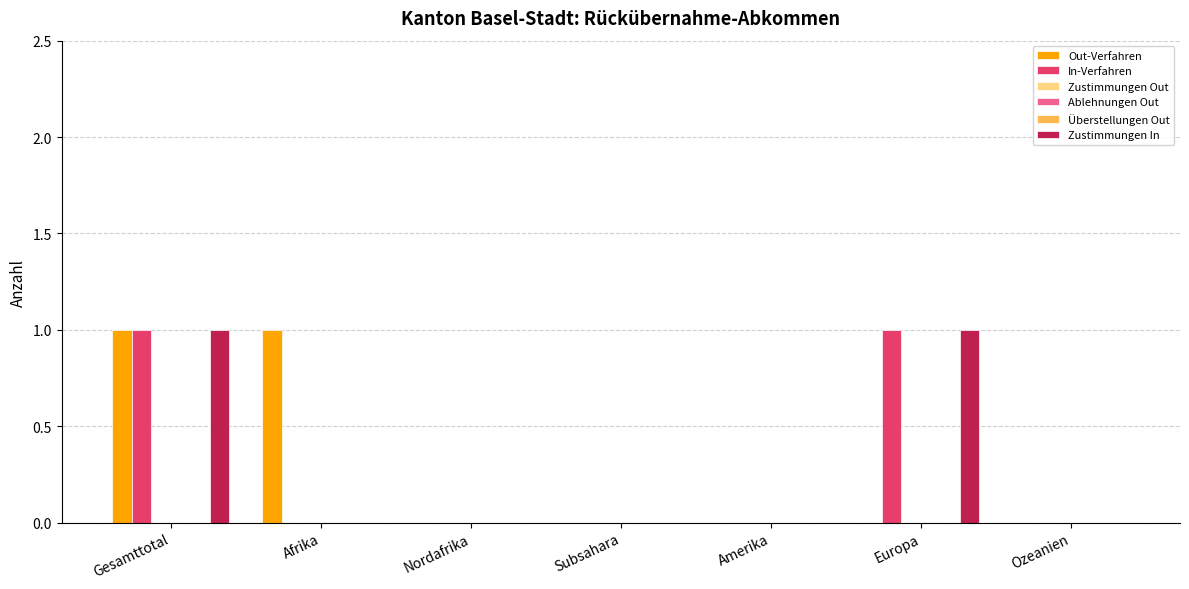

Reading right to left, extract all data points from this chart.

Out-Verfahren: Ozeanien=0	Europa=0	Amerika=0	Subsahara=0	Nordafrika=0	Afrika=1	Gesamttotal=1
In-Verfahren: Ozeanien=0	Europa=1	Amerika=0	Subsahara=0	Nordafrika=0	Afrika=0	Gesamttotal=1
Zustimmungen Out: Ozeanien=0	Europa=0	Amerika=0	Subsahara=0	Nordafrika=0	Afrika=0	Gesamttotal=0
Ablehnungen Out: Ozeanien=0	Europa=0	Amerika=0	Subsahara=0	Nordafrika=0	Afrika=0	Gesamttotal=0
Überstellungen Out: Ozeanien=0	Europa=0	Amerika=0	Subsahara=0	Nordafrika=0	Afrika=0	Gesamttotal=0
Zustimmungen In: Ozeanien=0	Europa=1	Amerika=0	Subsahara=0	Nordafrika=0	Afrika=0	Gesamttotal=1